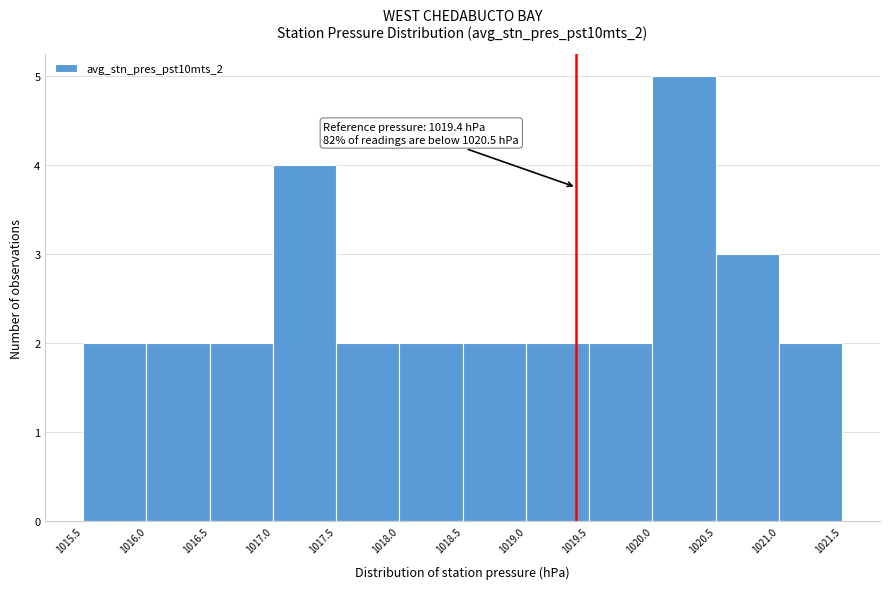

Which range on the x-axis has the tallest bar?

1020.0 to 1020.5